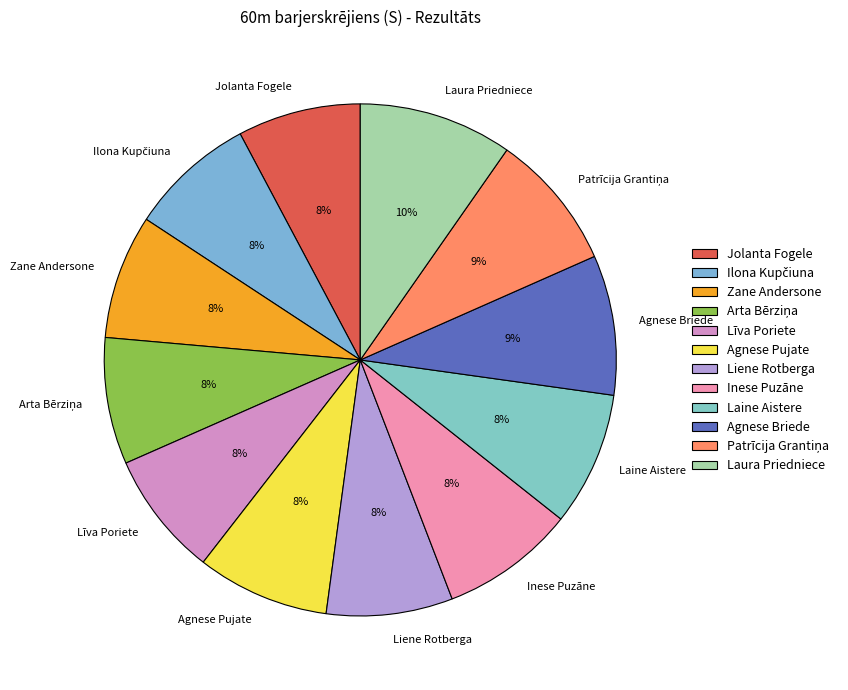

To the nearest percent, what is the average slice percentage?

8%